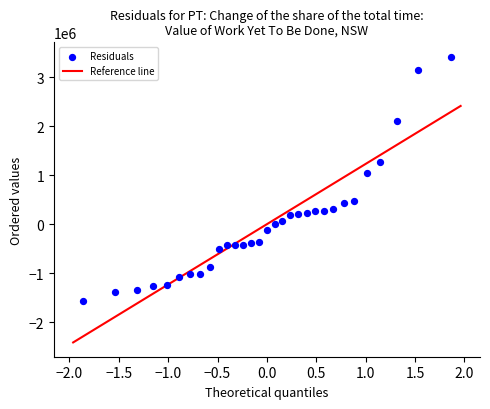

What Y value in the scatter plot is closest to 925850?

1044618.7